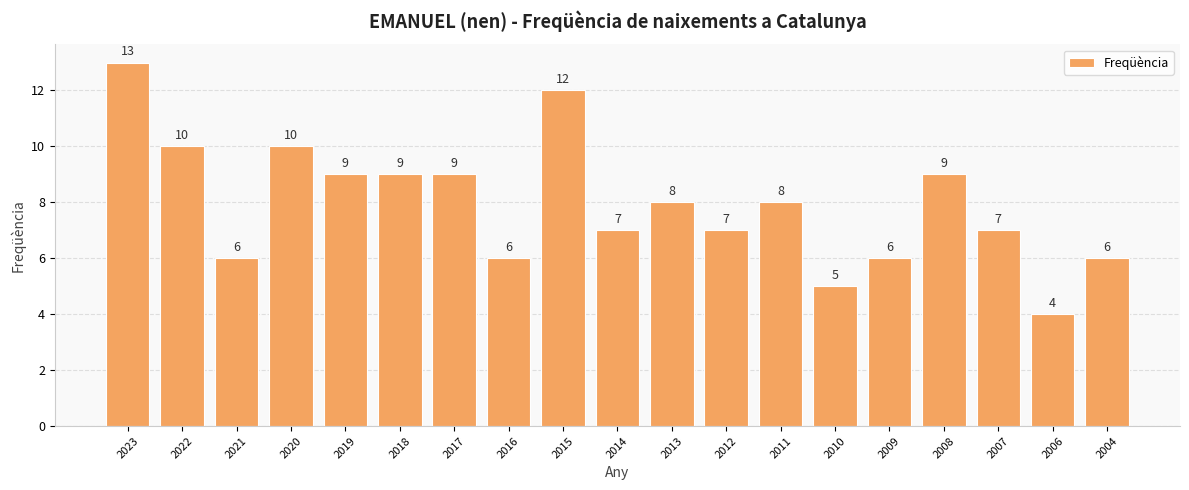

What is the difference between the second highest and minimum values?

8